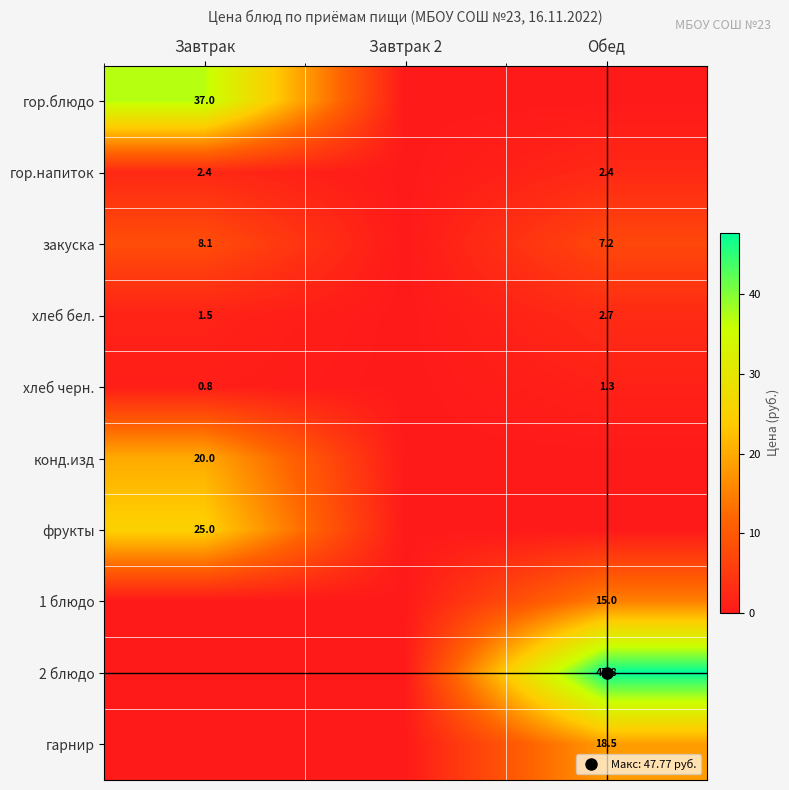

Which label corresponds to the smallest value in the chart?

Завтрак 2